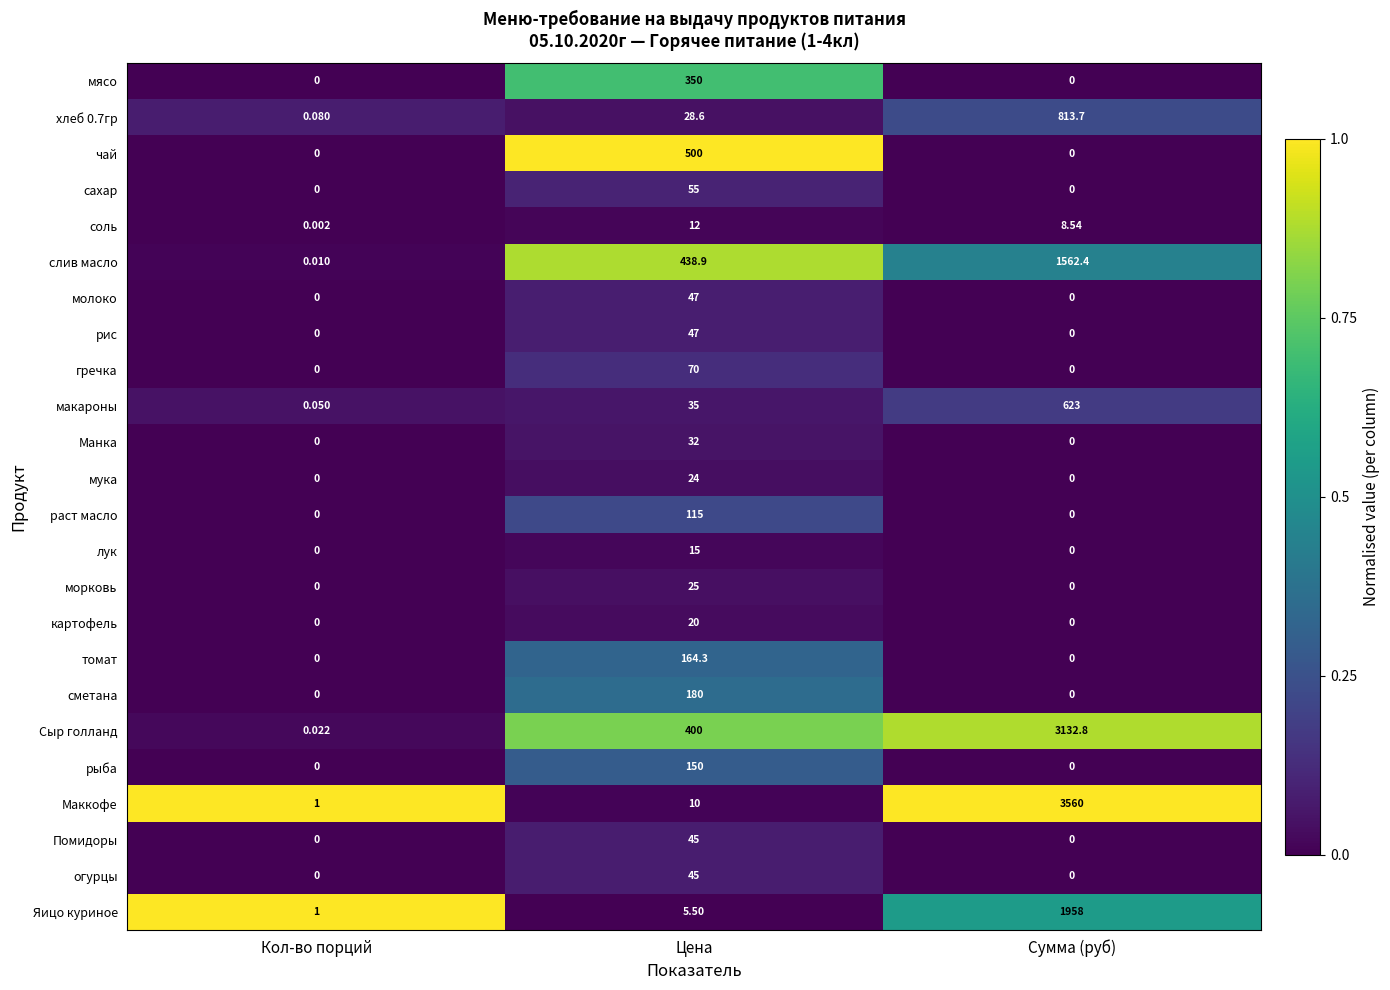

How many series are shown in this chart?

24